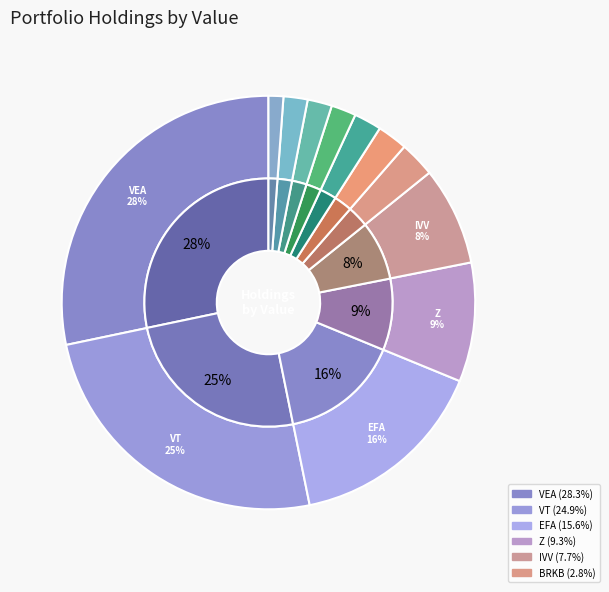

Is it true that SHV is 16% of the pie?

False